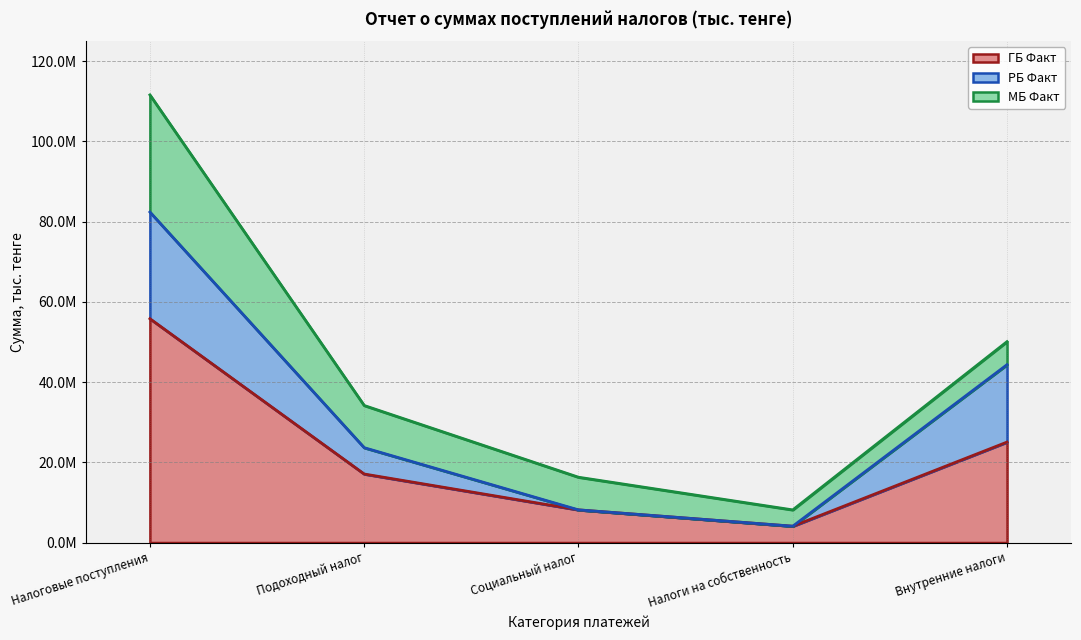

What is the difference between the highest and lowest values at Налоги на собственность?

4065423